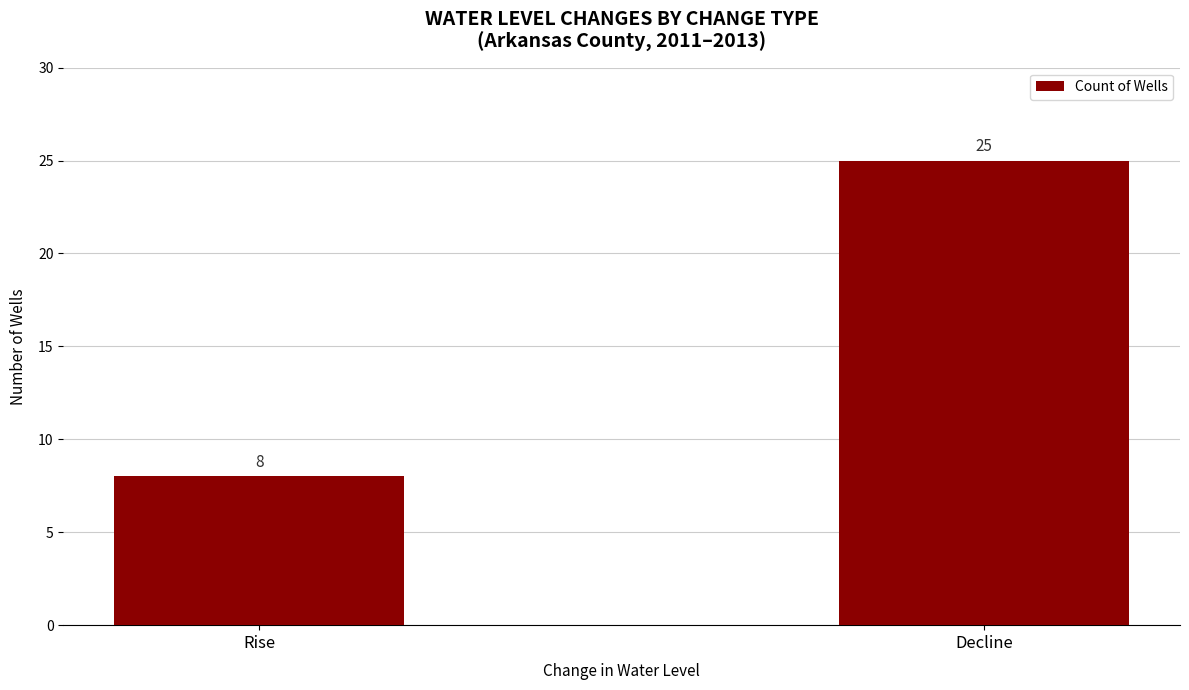

What is the difference between the maximum and minimum values?

17